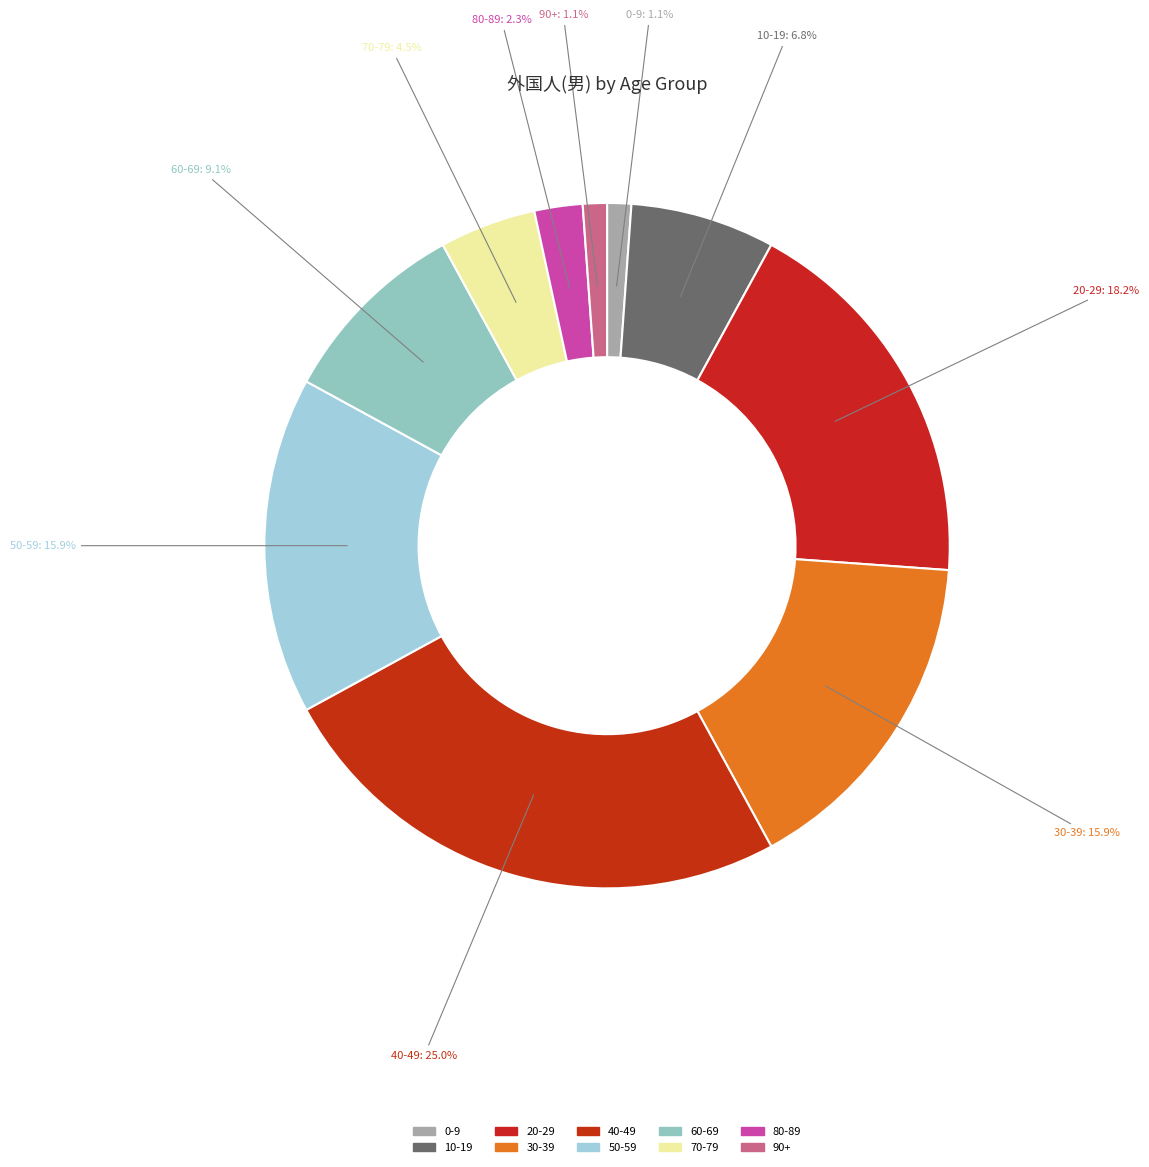

Count the number of slices in the pie.

10